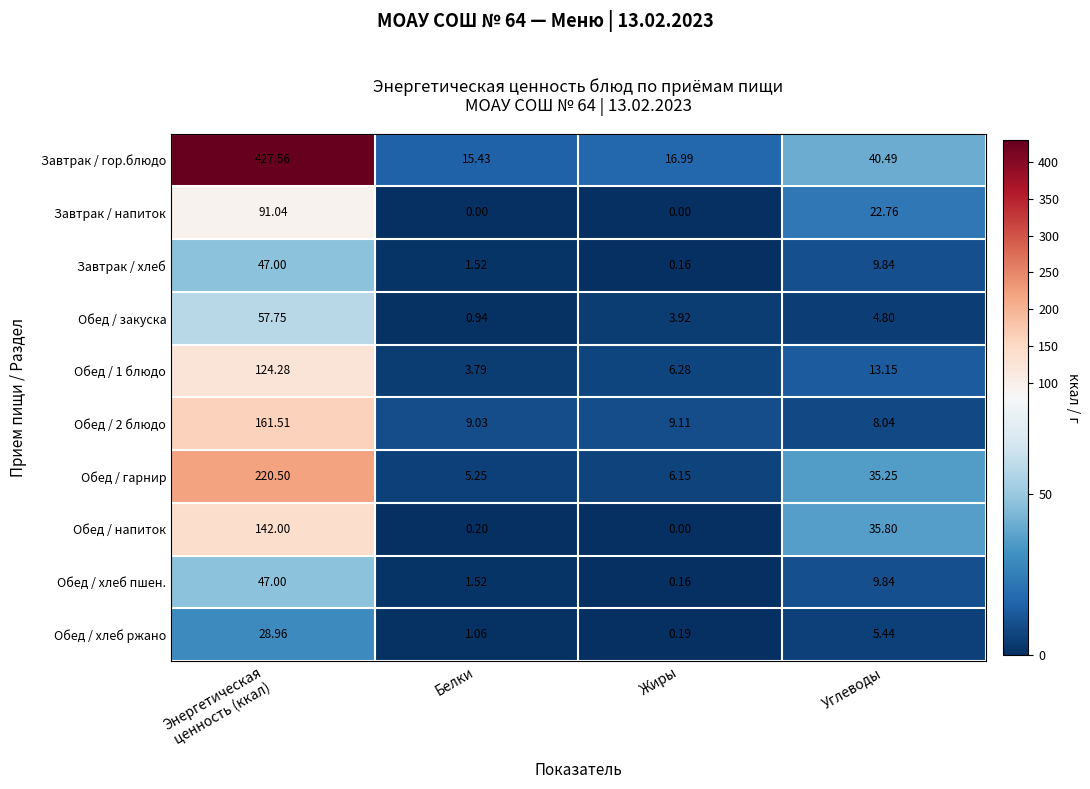

How many data points in Обед / гарнир are above 35?

2